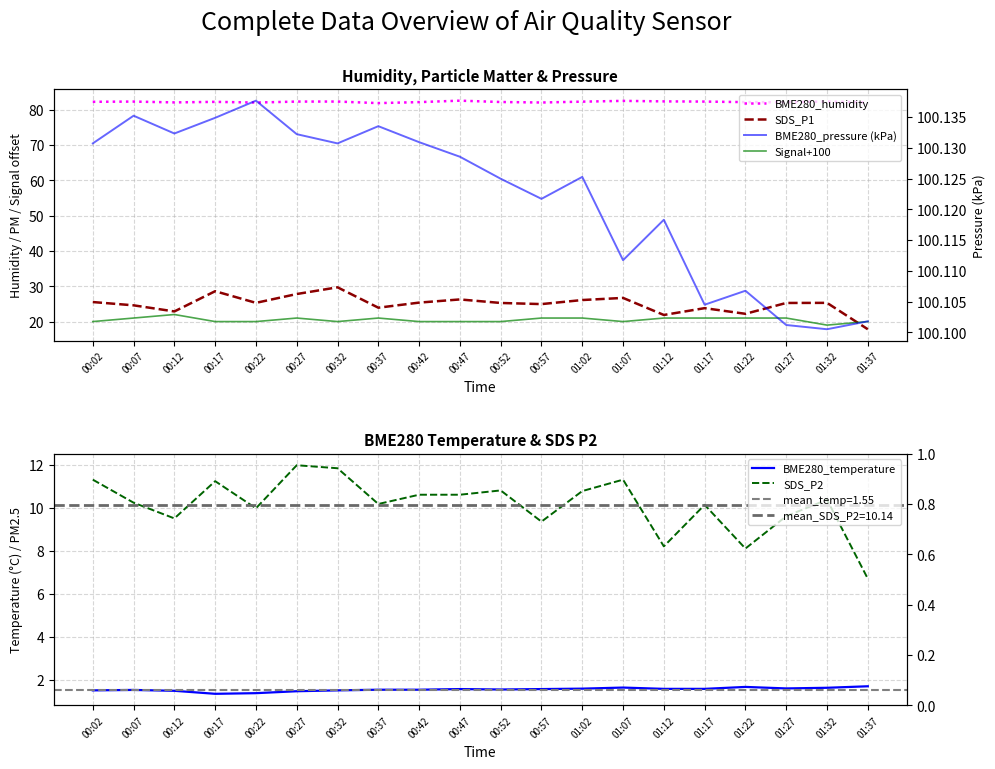

What is the average value of the Signal+100 series?

20.5